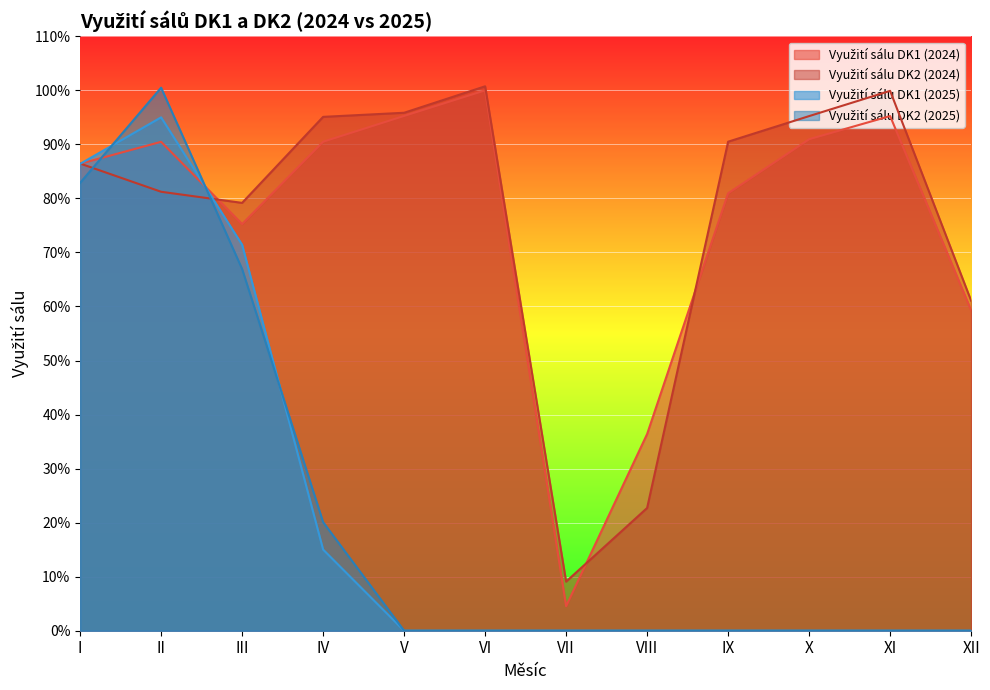

Where is Využití sálu DK1 (2025) nearest to the value 0?

V